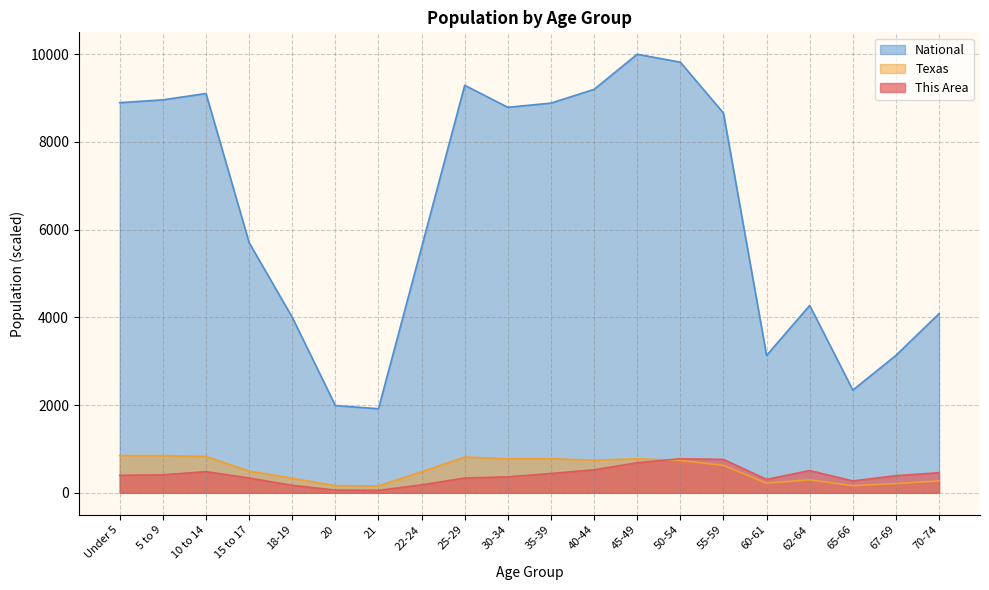

True or false: National and This Area cross at least once.

False